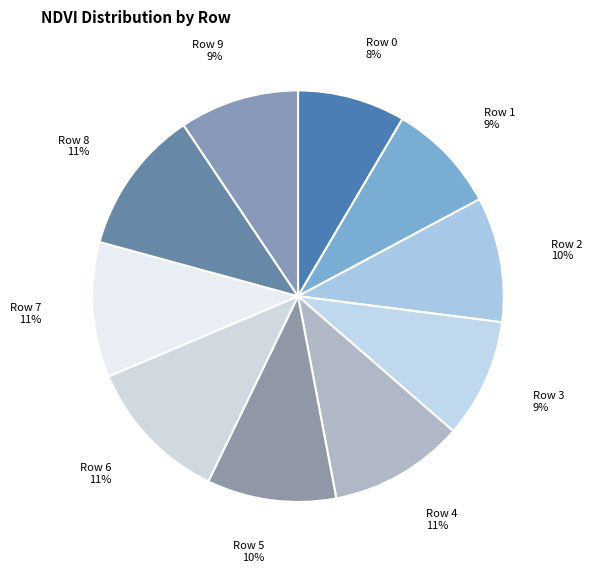

To the nearest percent, what is the average slice percentage?

10%